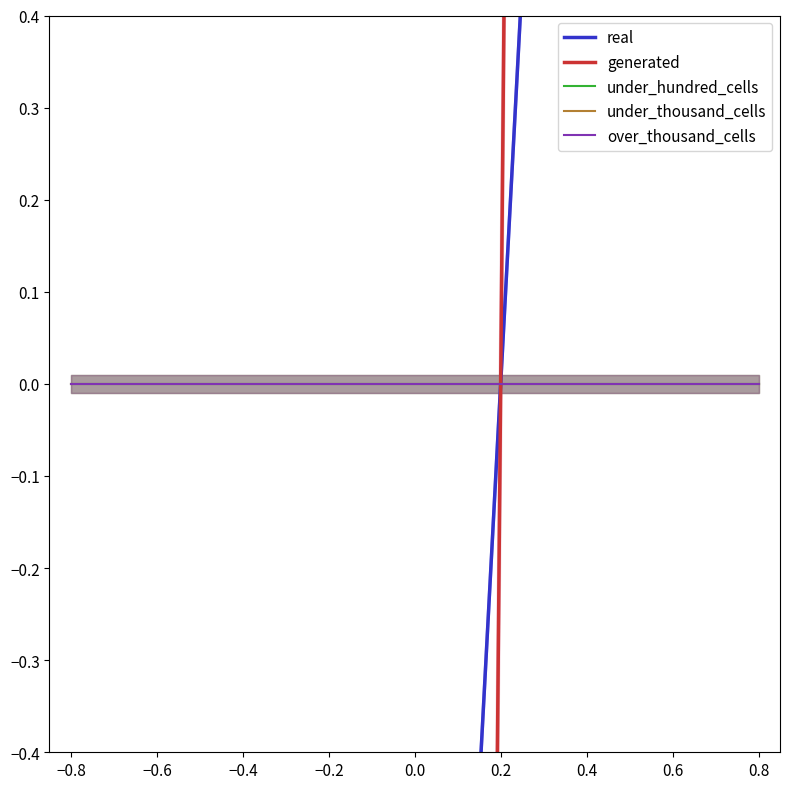

Reading left to right, transcribe all the data shown in this chart.

real: -0.7	-0.7	-0.7	-0.7	-0.7	1.2	1.2	1.2
generated: -4.5	-4.5	-4.5	-4.5	-4.5	7.5	7.5	7.5
under_hundred_cells: 0.0	0.0	0.0	0.0	0.0	0.0	0.0	0.0
under_thousand_cells: 0.0	0.0	0.0	0.0	0.0	0.0	0.0	0.0
over_thousand_cells: 0.0	0.0	0.0	0.0	0.0	0.0	0.0	0.0